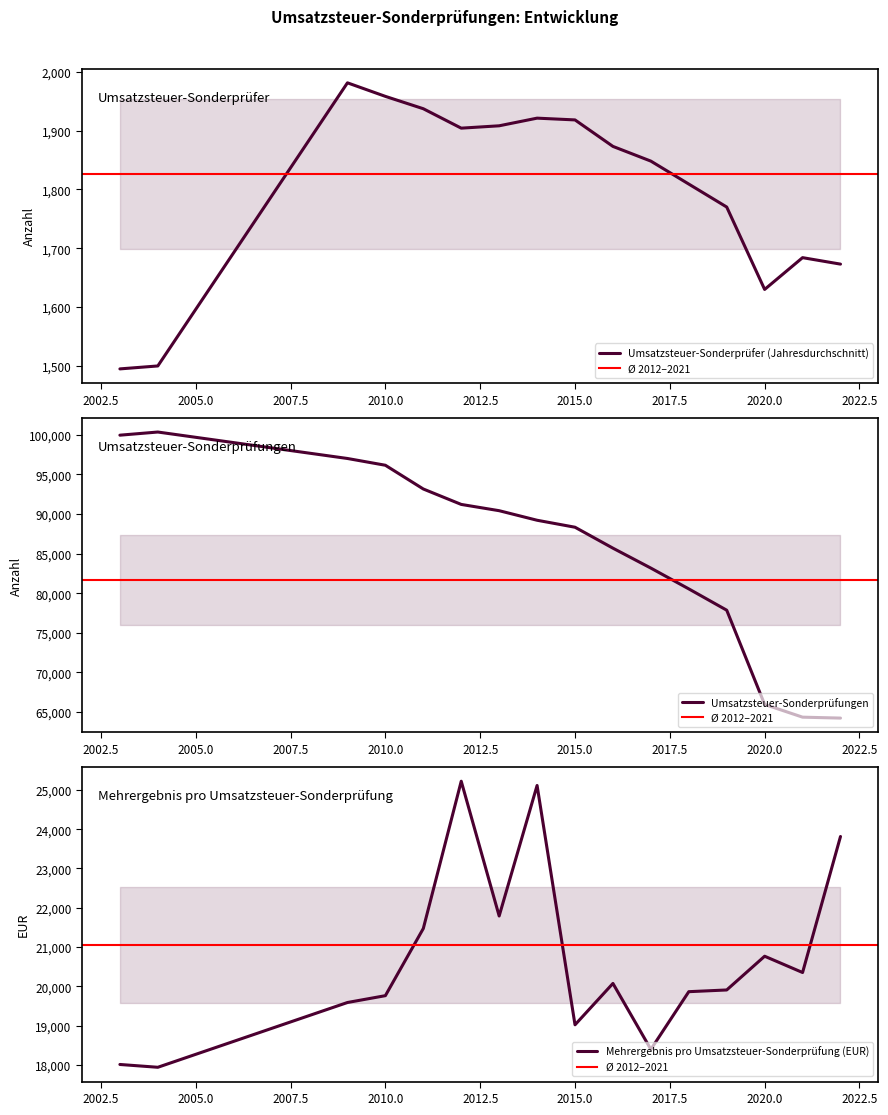

What is the maximum value shown in the chart?

100329.0